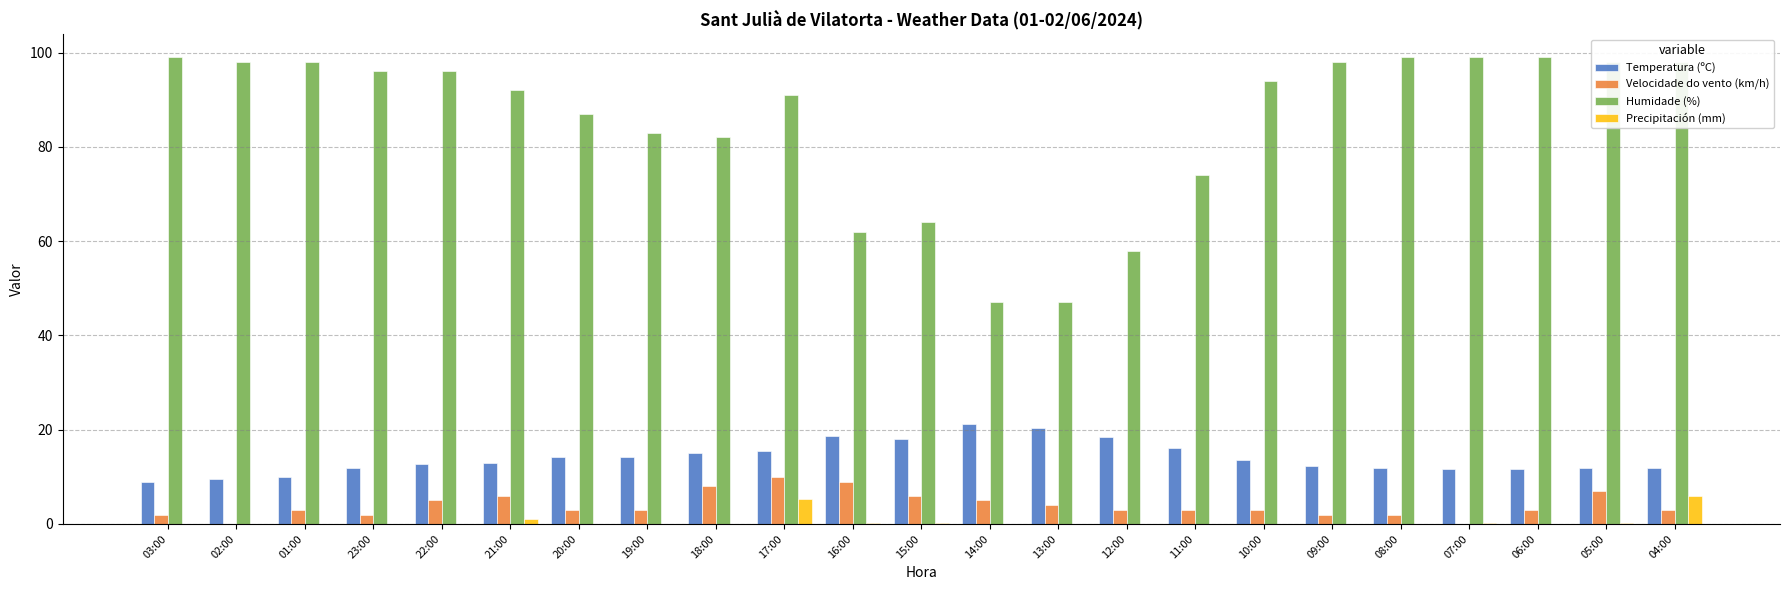

Between 22:00 and 13:00, which series saw the biggest shift?

Humidade (%)